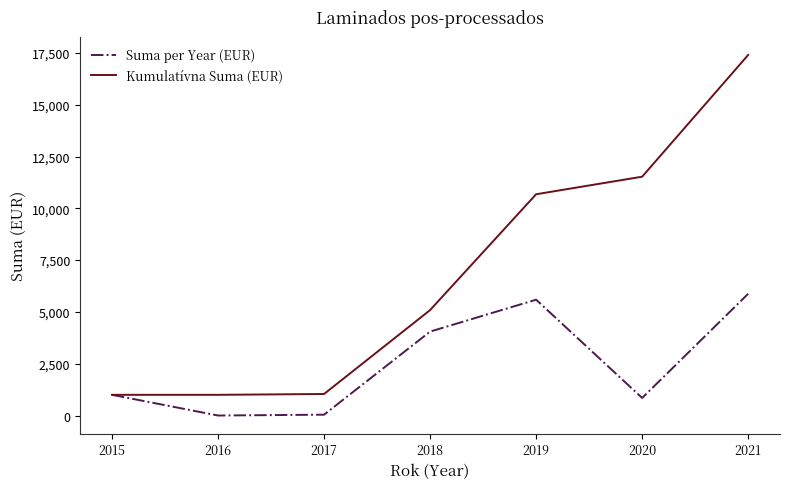

Is this an area chart (filled region under the line)?

No